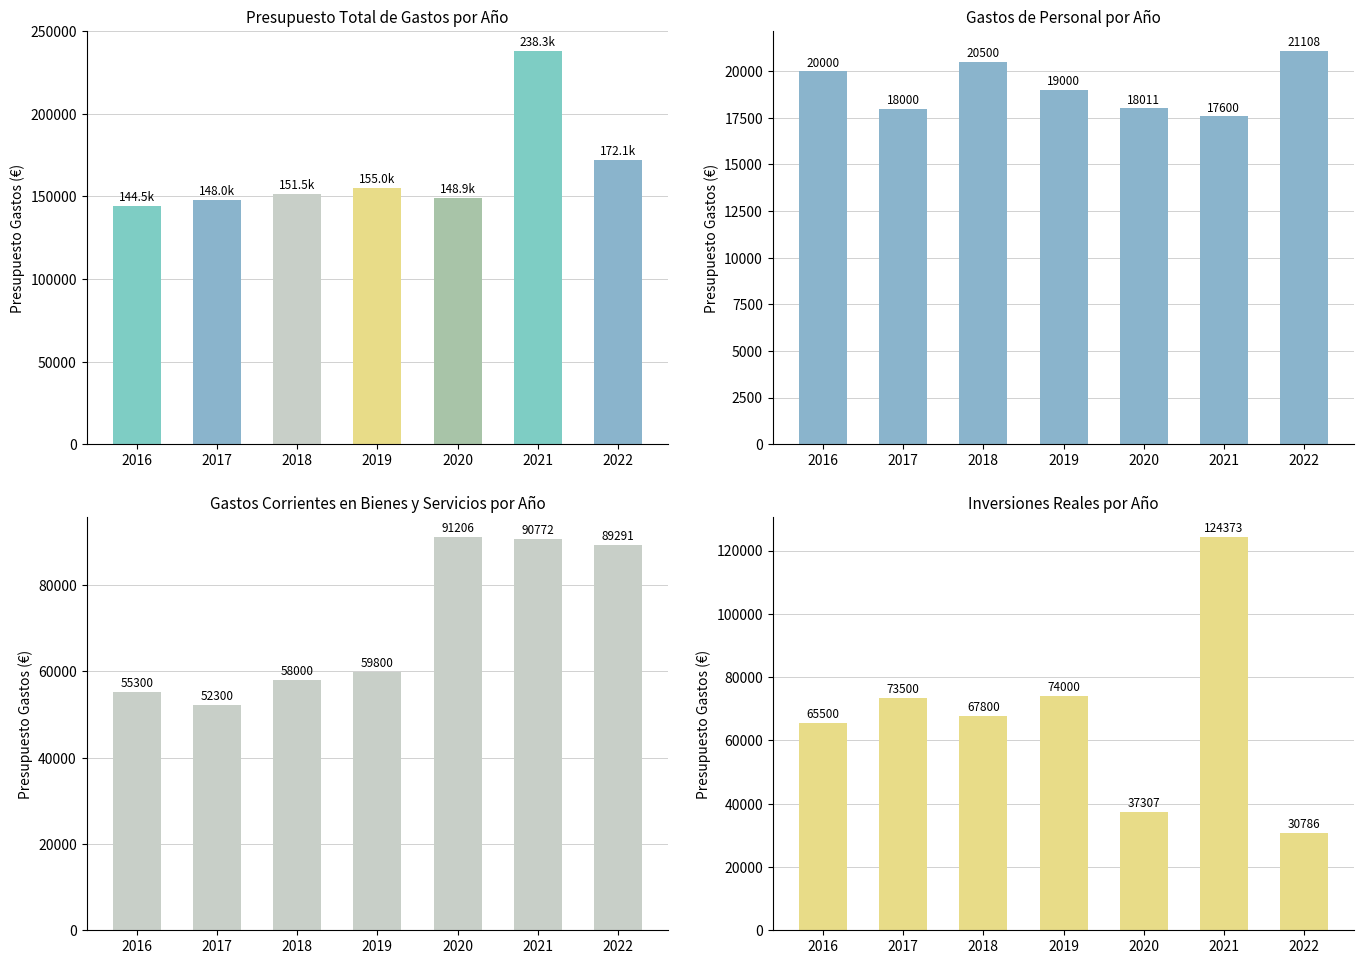

Reading left to right, extract all data points from this chart.

Total Presupuesto: 144500.0	148000.3	151500.0	155000.0	148923.3	238345.1	172070.5
Gastos de personal: 20000.0	18000.0	20500.0	19000.0	18010.6	17600.4	21108.0
Gastos corrientes: 55300.0	52300.0	58000.0	59800.0	91205.8	90772.2	89290.6
Inversiones reales: 65500.0	73500.0	67800.0	74000.0	37307.0	124372.6	30785.8